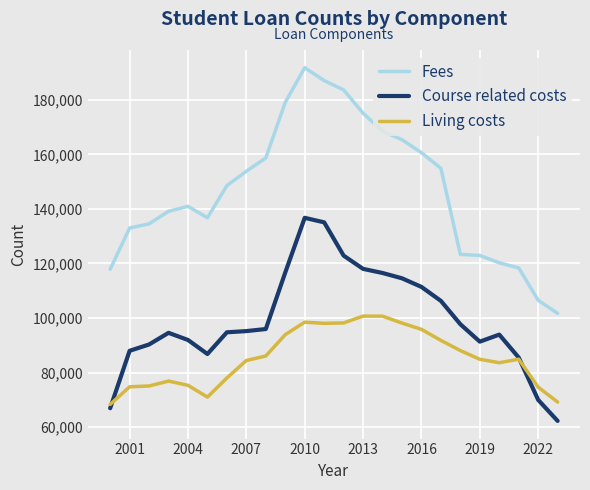

What is the smallest value displayed?

62274